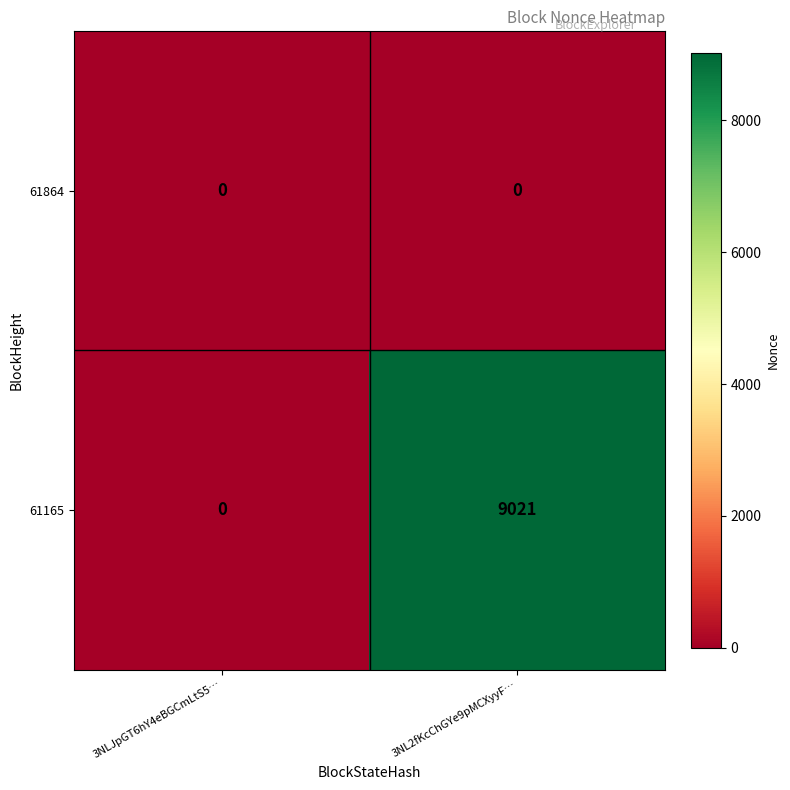

At which category is the sum across all series the highest?

3NL2fKcChGYe9pMCXyyF…